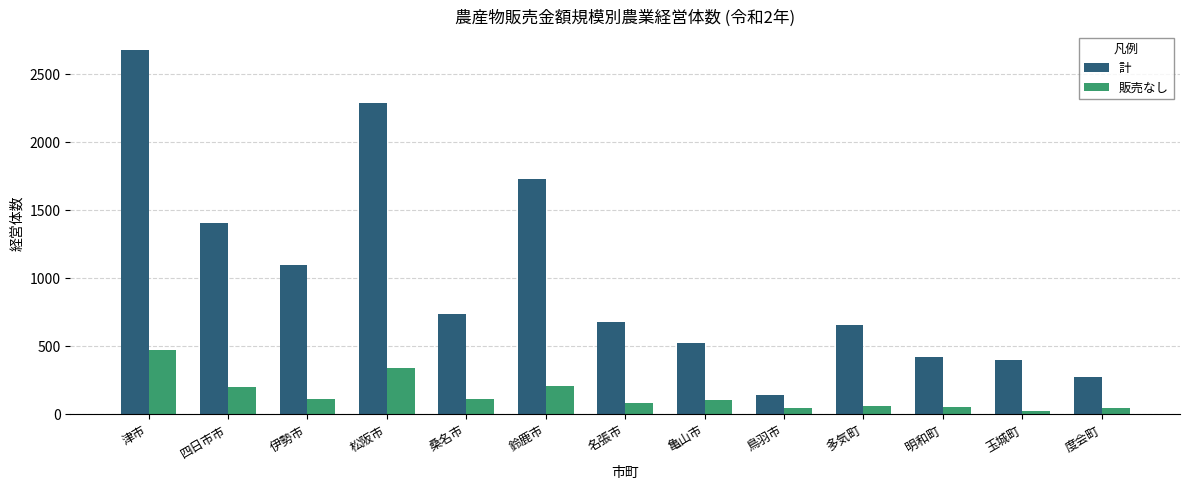

Rank the series by their maximum value, from highest to lowest.

計, 販売なし